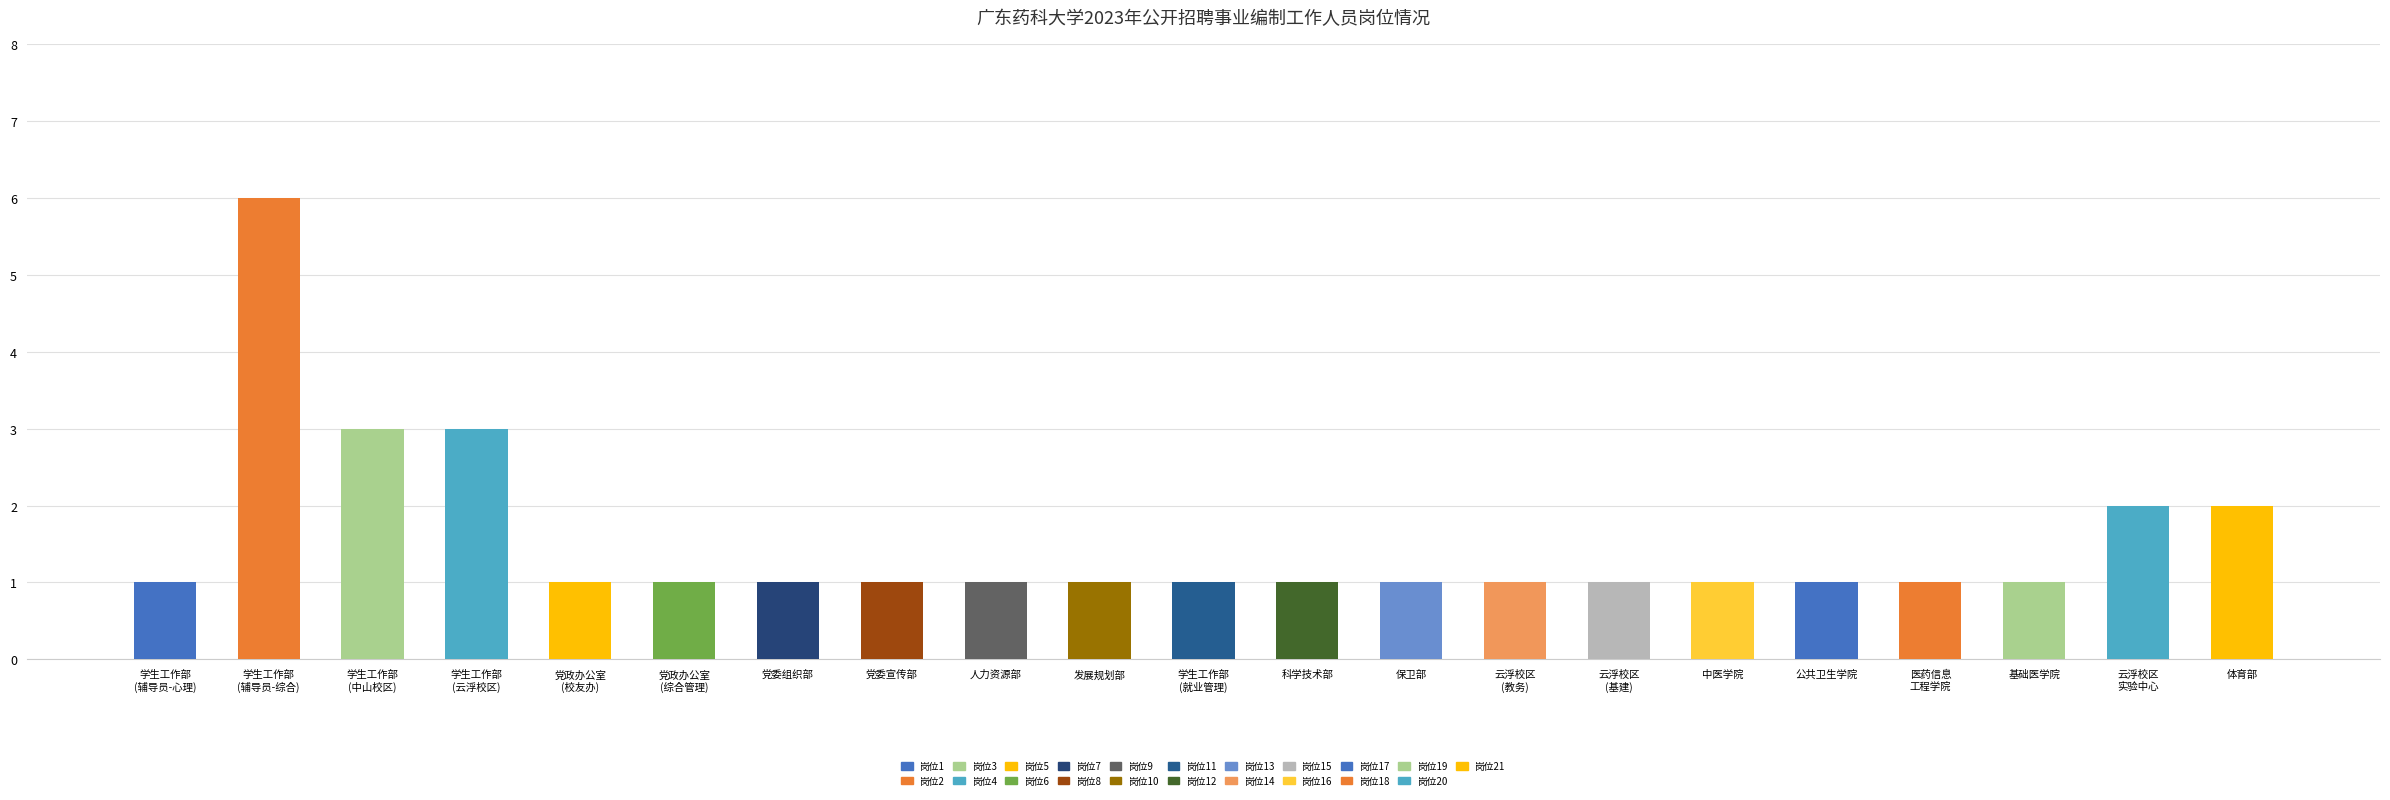

Count the values in the range 1 to 2.

18